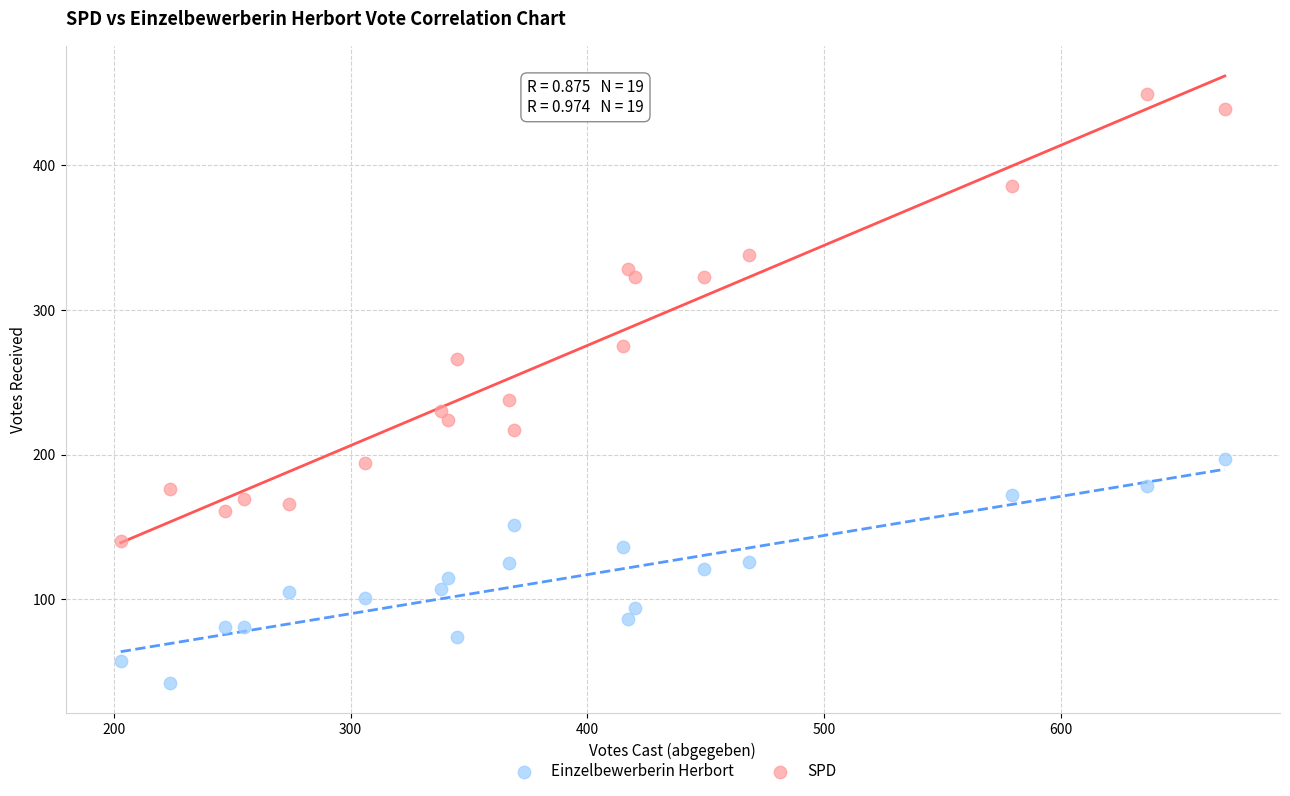

In the SPD series, what Y value is closest to 294?

275